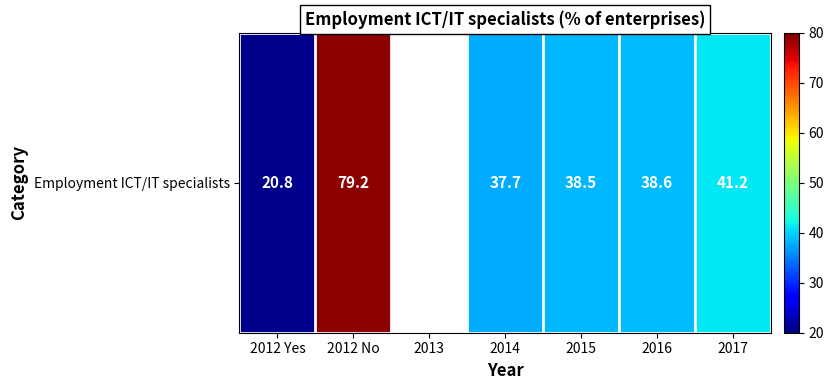

Is it true that the value at 2015 is 38.5?

True